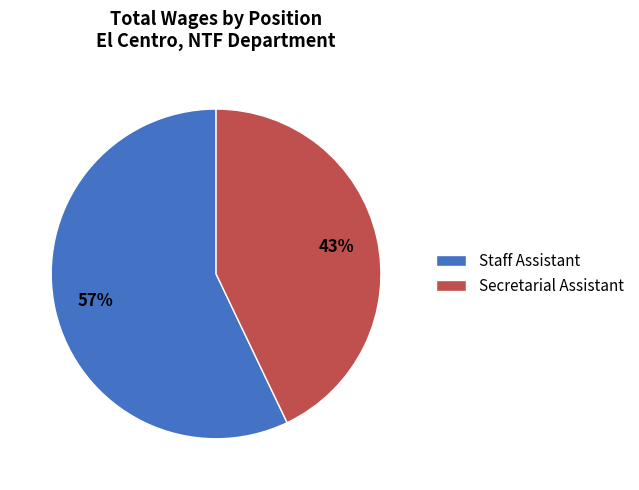

Approximately how many times larger is the value at Staff Assistant compared to Secretarial Assistant?

1.3